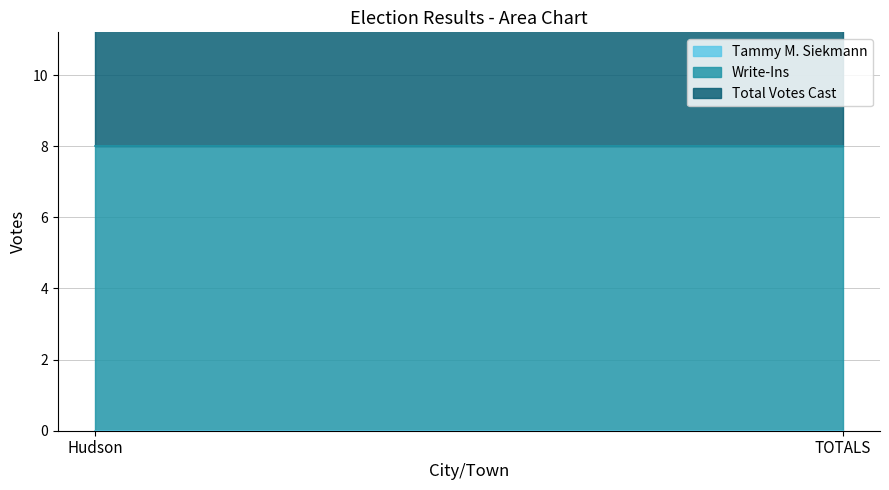

Is it true that Total Votes Cast equals 5 at TOTALS?

False